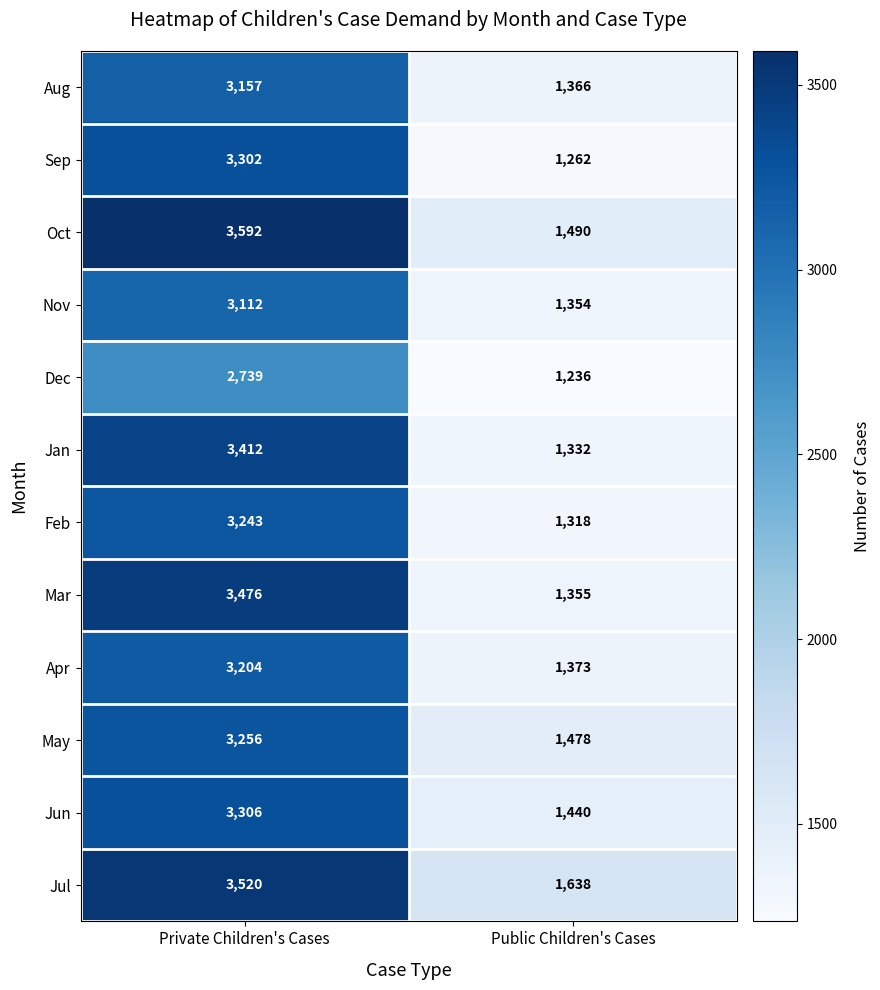

What is the spread (max minus min) of values at Private Children's Cases?

853